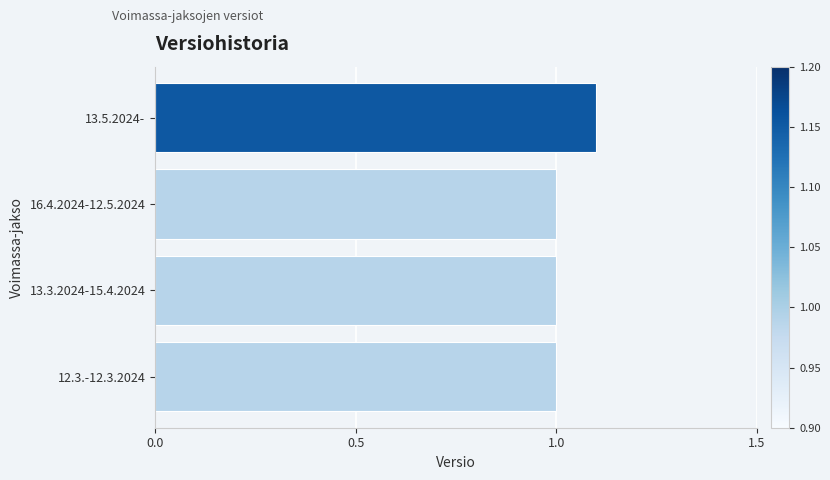

What is the greatest value displayed?

1.1